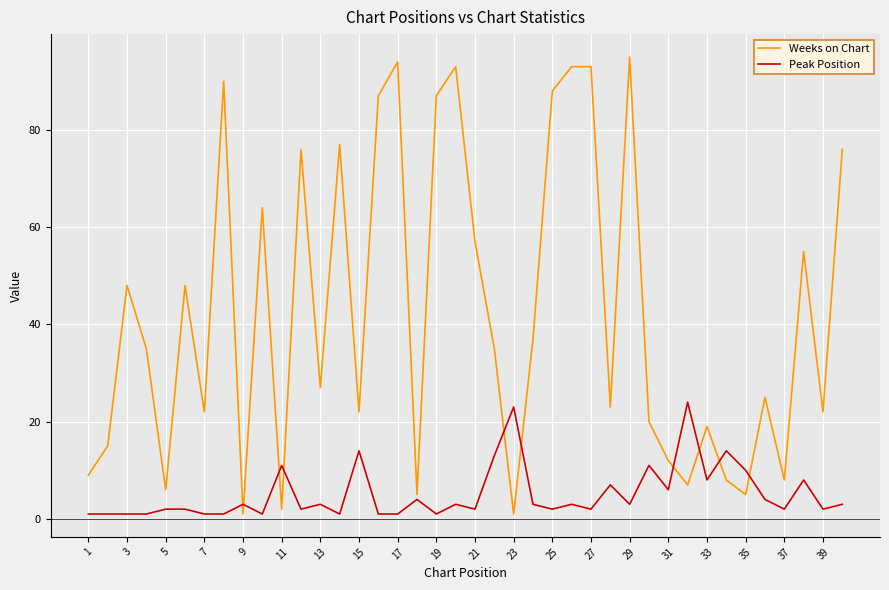

List the series in order of their peak value, highest first.

Weeks on Chart, Peak Position